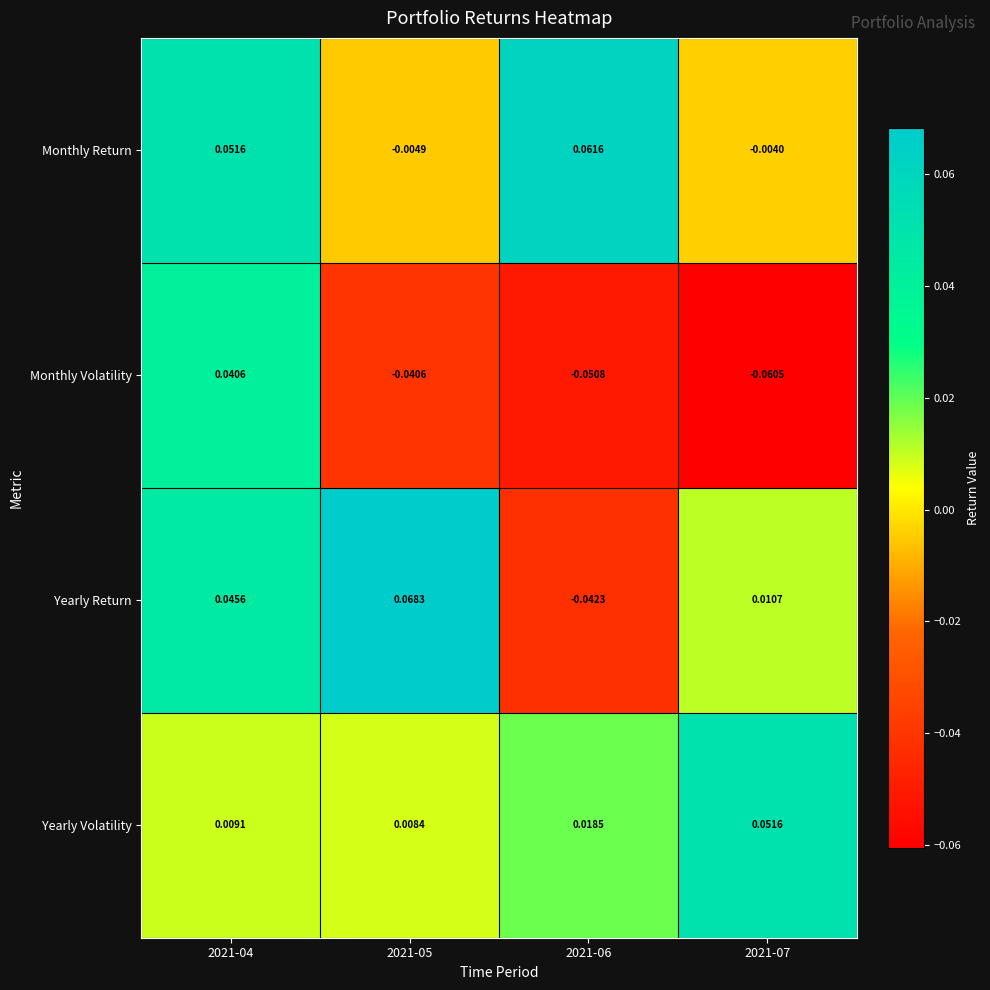

Rank the series by their maximum value, from highest to lowest.

Yearly Return, Monthly Return, Yearly Volatility, Monthly Volatility